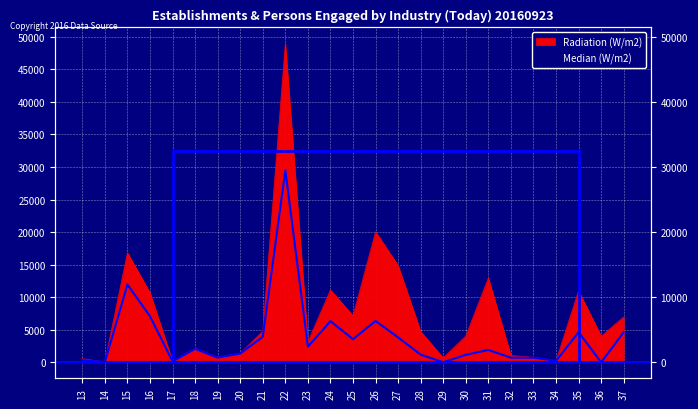

Is it true that Median (W/m2) equals 7080 at 16?

True